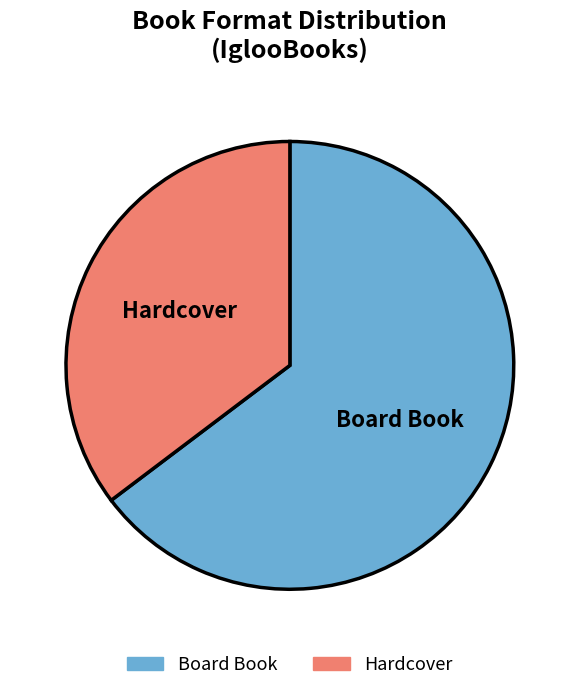

Does any single category account for the majority?

Yes